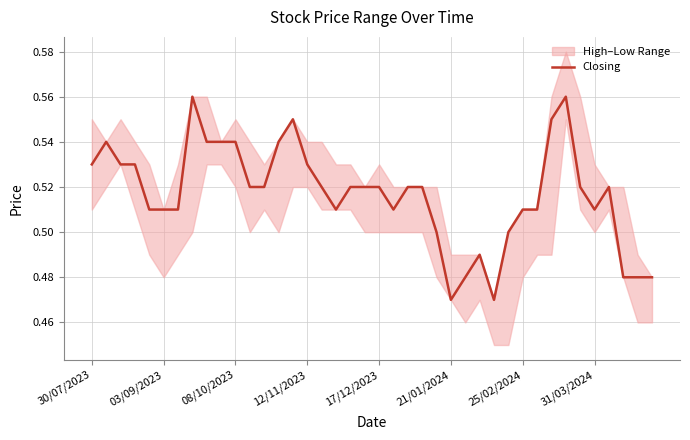

The value of Closing at 30/07/2023 is 0.2. True or false?

False